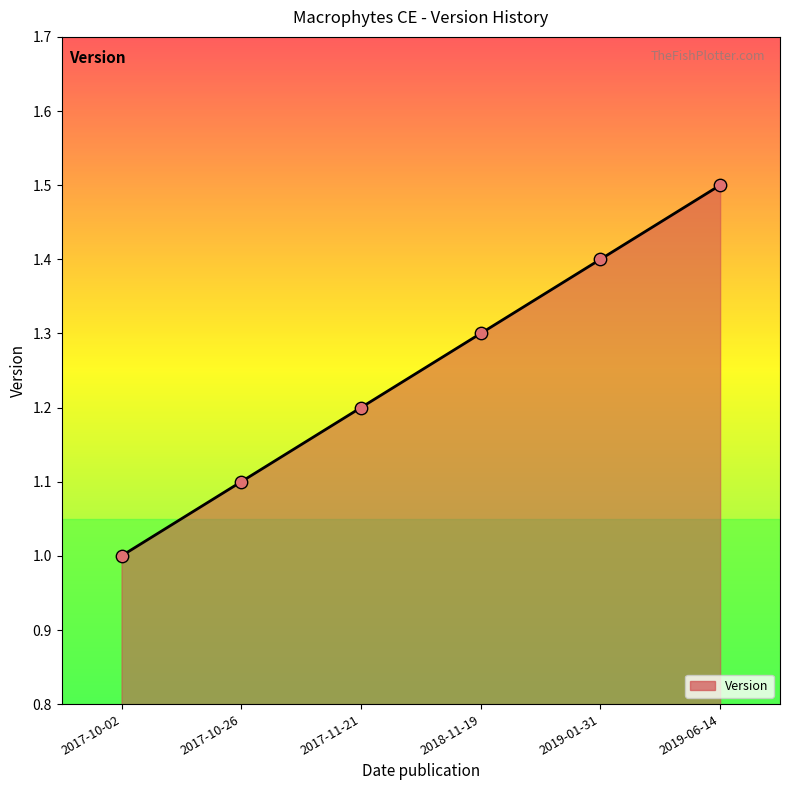

What is the change in value from 2017-11-21 to 2019-01-31?

+0.2